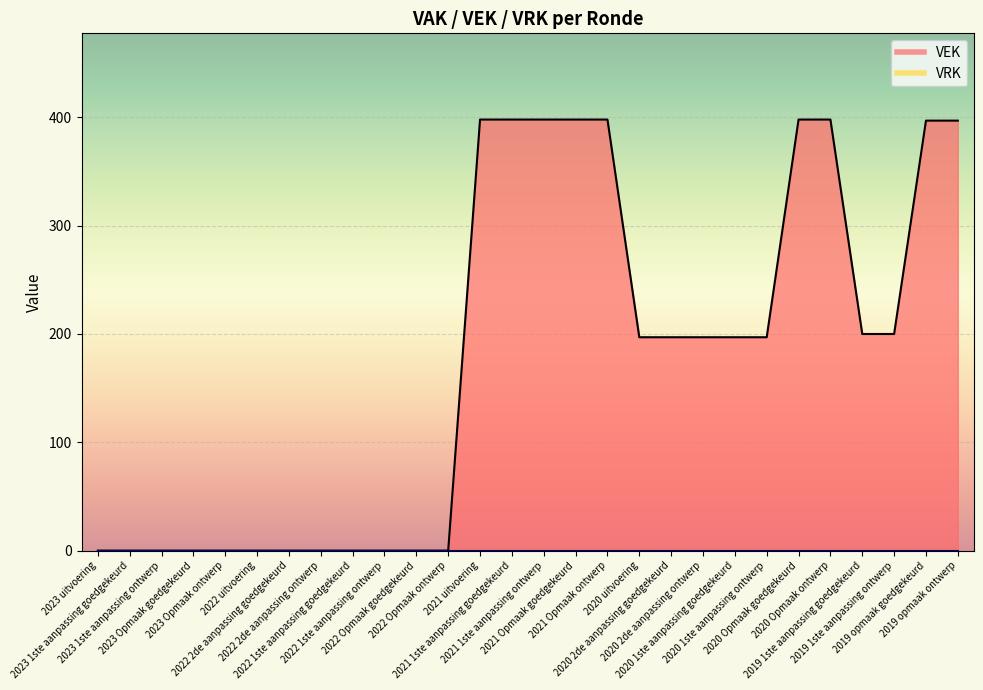

Reading left to right, list all the values displayed in this chart.

2023 uitvoering=0	2023 1ste aanpassing goedgekeurd=0	2023 1ste aanpassing ontwerp=0	2023 Opmaak goedgekeurd=0	2023 Opmaak ontwerp=0	2022 uitvoering=0	2022 2de aanpassing goedgekeurd=0	2022 2de aanpassing ontwerp=0	2022 1ste aanpassing goedgekeurd=0	2022 1ste aanpassing ontwerp=0	2022 Opmaak goedgekeurd=0	2022 Opmaak ontwerp=0	2021 uitvoering=398	2021 1ste aanpassing goedgekeurd=398	2021 1ste aanpassing ontwerp=398	2021 Opmaak goedgekeurd=398	2021 Opmaak ontwerp=398	2020 uitvoering=197	2020 2de aanpassing goedgekeurd=197	2020 2de aanpassing ontwerp=197	2020 1ste aanpassing goedgekeurd=197	2020 1ste aanpassing ontwerp=197	2020 Opmaak goedgekeurd=398	2020 Opmaak ontwerp=398	2019 1ste aanpassing goedgekeurd=200	2019 1ste aanpassing ontwerp=200	2019 opmaak goedgekeurd=397	2019 opmaak ontwerp=397